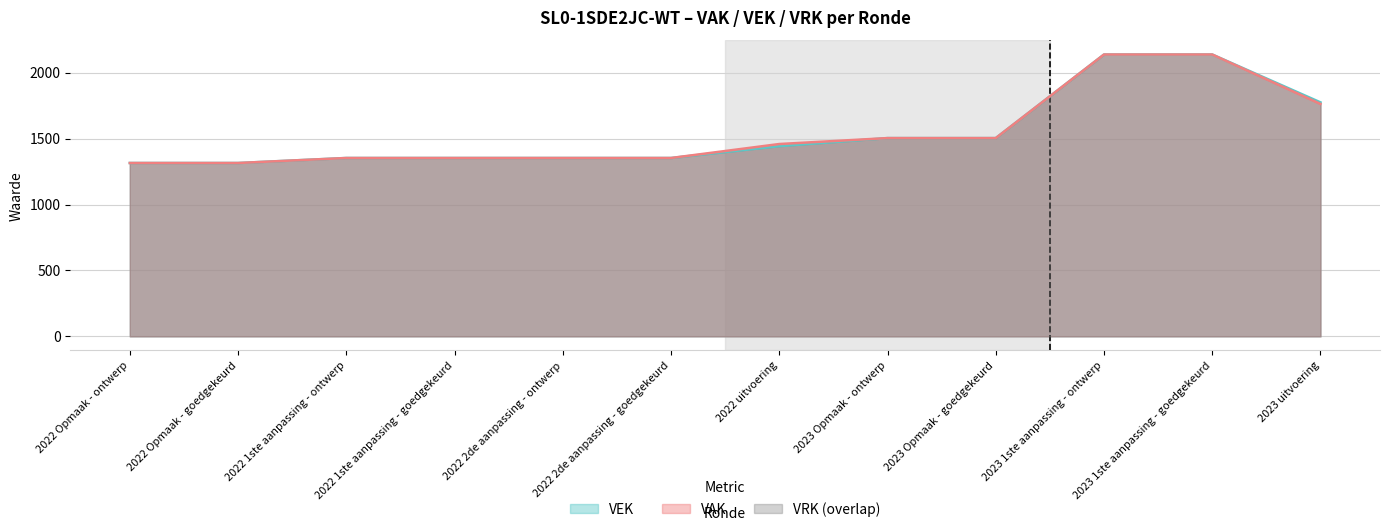

What is the greatest value displayed?

2138